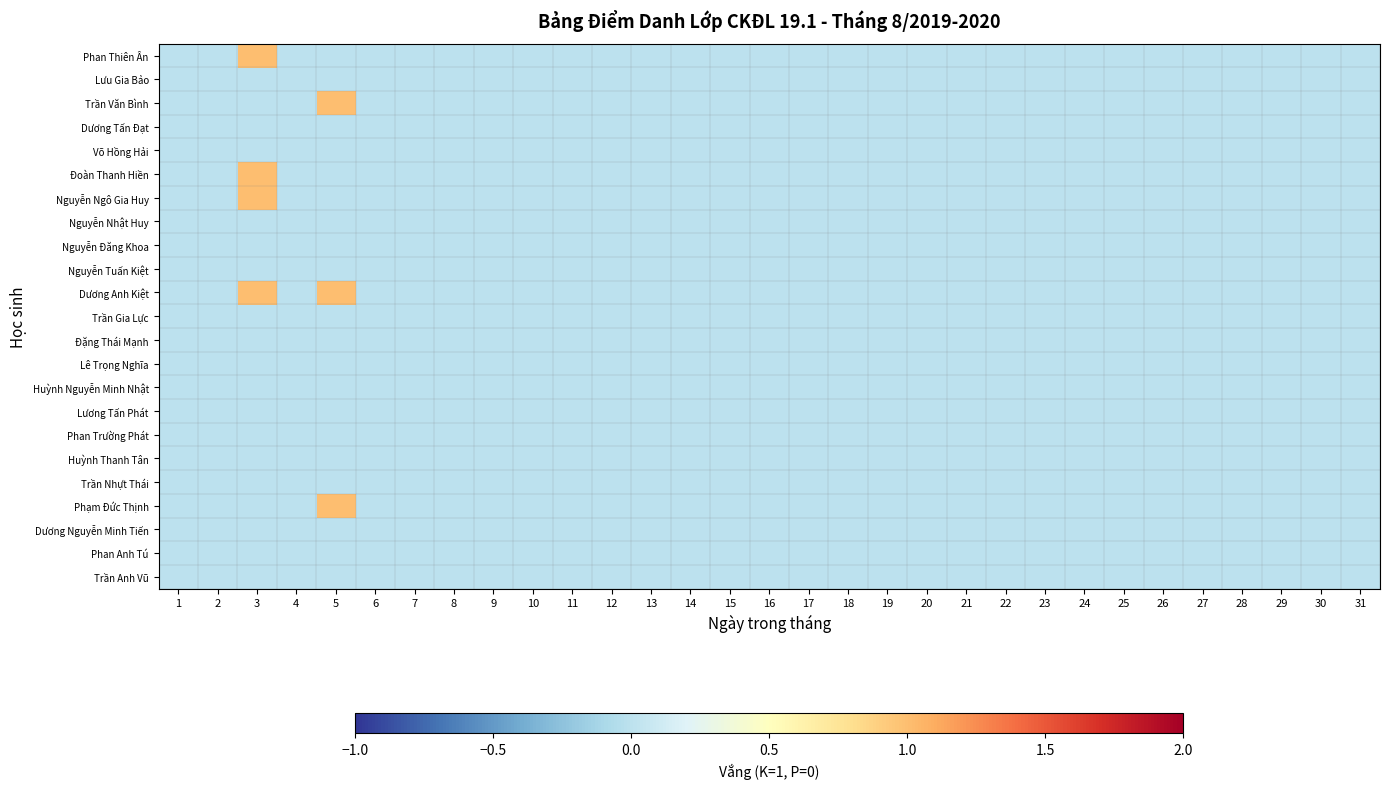

Which has a higher value, 26 or 19?

26